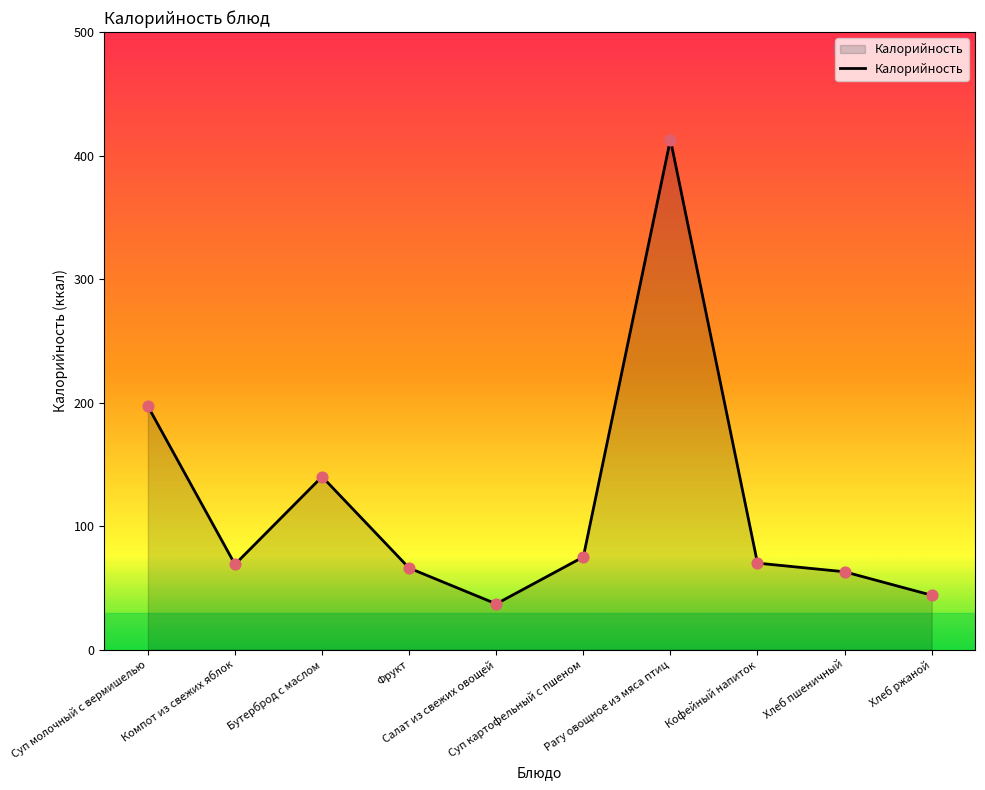

What is the change in value from Хлеб пшеничный to Хлеб ржаной?

-19